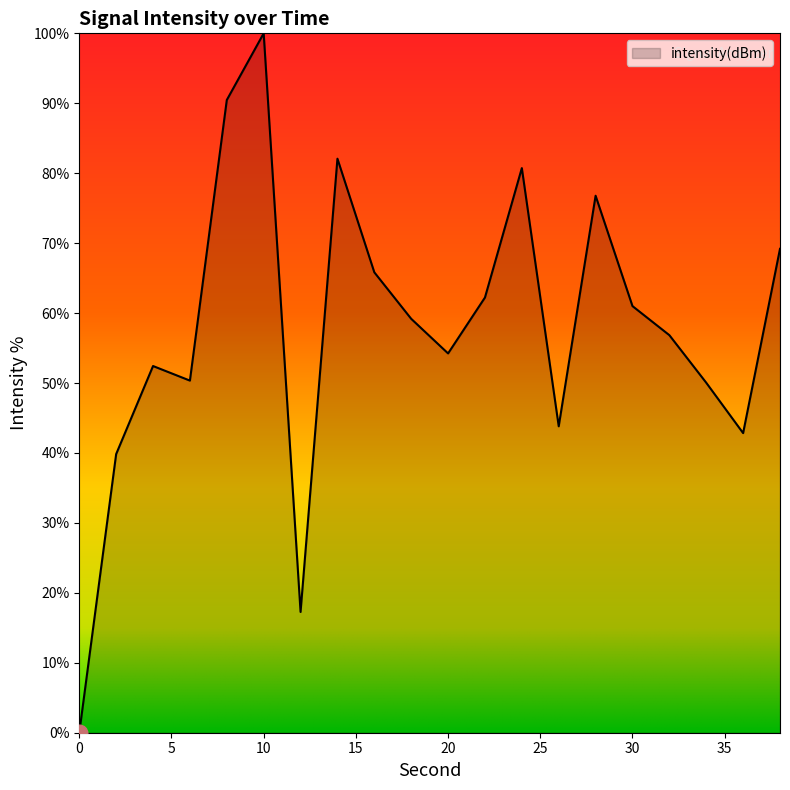

How many distinct data groups are displayed?

1